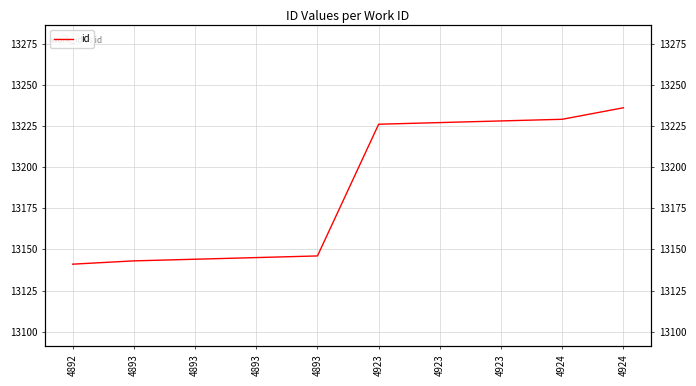

What is the difference between the second highest and minimum values?

88